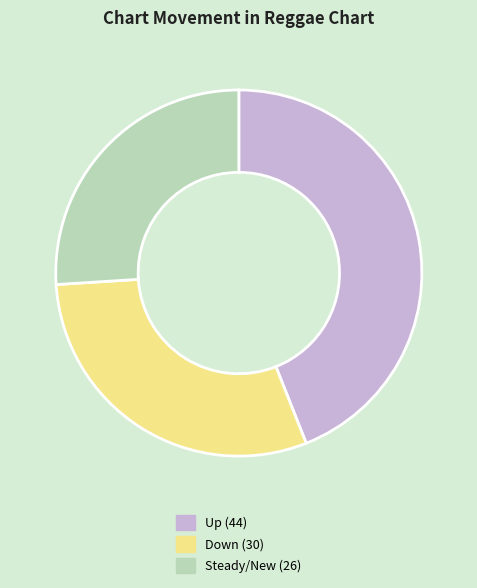

Is there a majority slice in this chart?

No